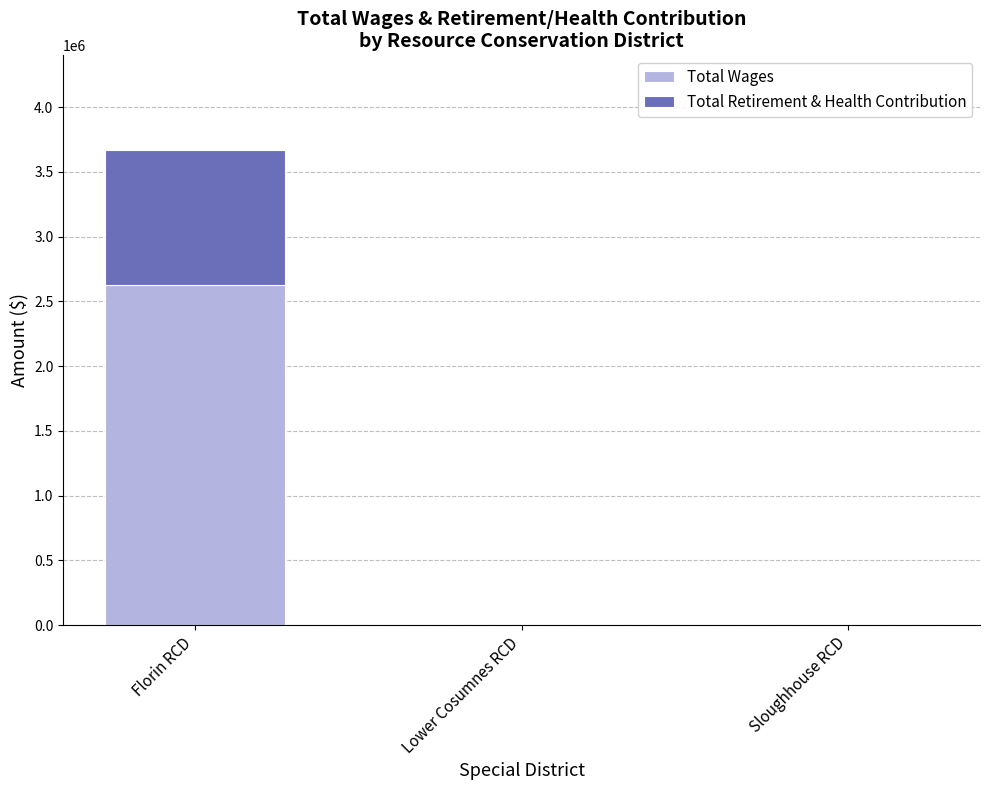

True or false: Total Wages has a value of 858403 at Lower Cosumnes RCD.

False